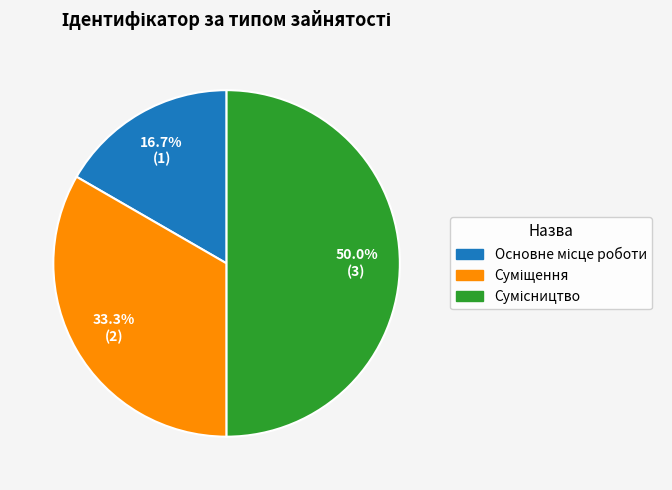

Combined, what portion of the pie is Сумісництво and Основне місце роботи?

66.7%